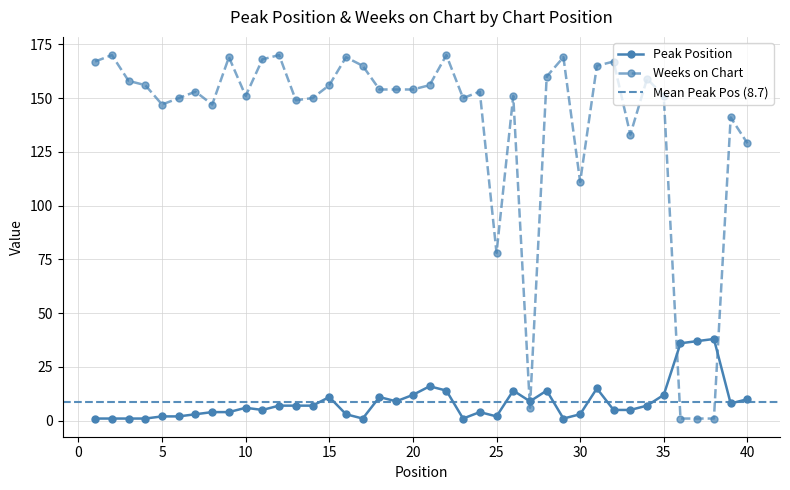

Does the chart display data point markers on the line(s)?

Yes